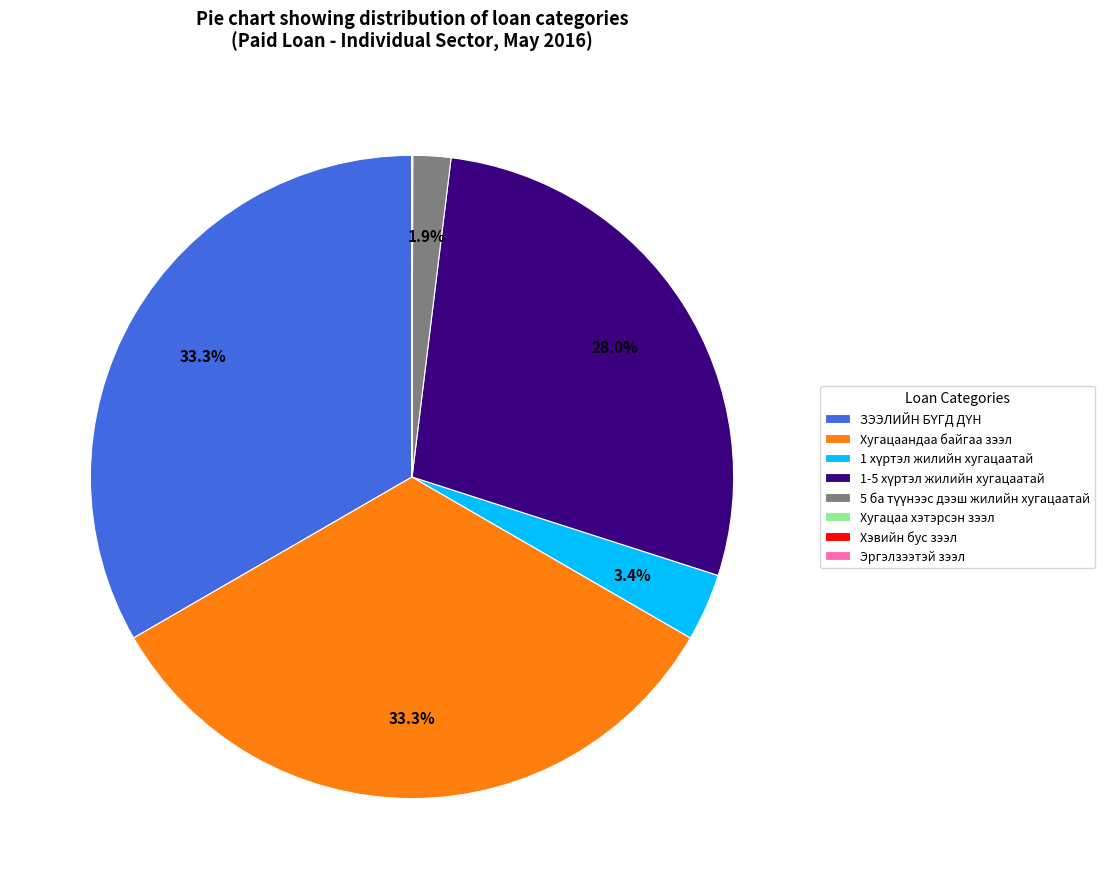

Is there a majority slice in this chart?

No